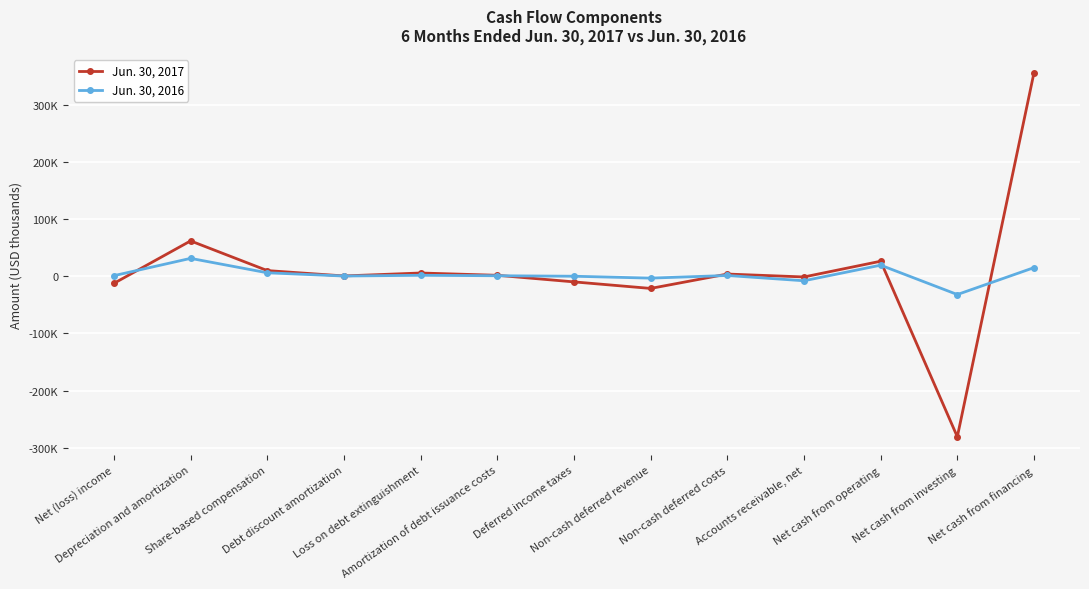

Is the value of Jun. 30, 2016 at Share-based compensation greater than the value of Jun. 30, 2017 at Accounts receivable, net?

Yes